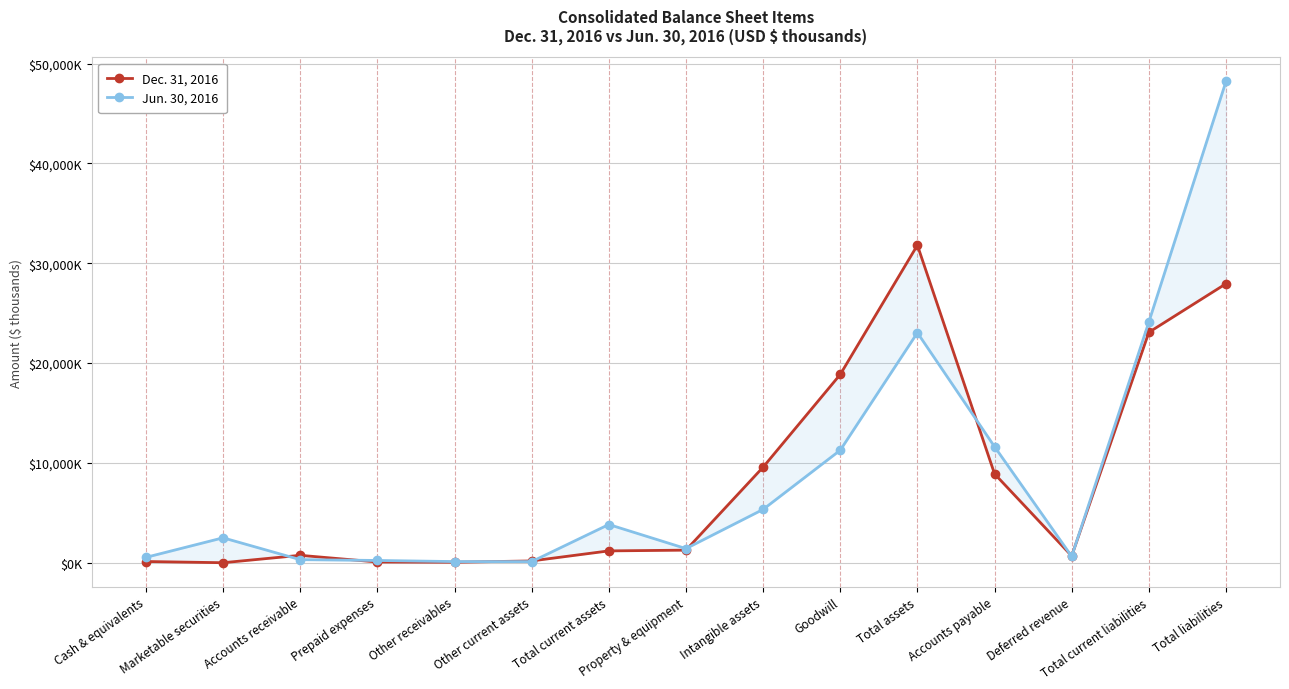

The Jun. 30, 2016 series shows 122 at Accounts receivable. True or false?

False